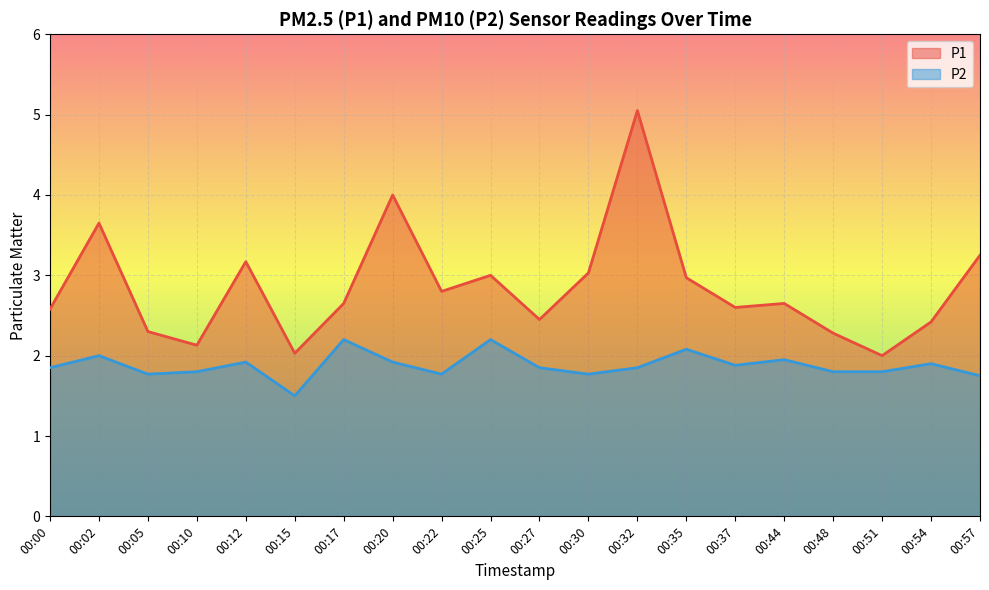

Which category has the lowest value in the P1 series?

00:51